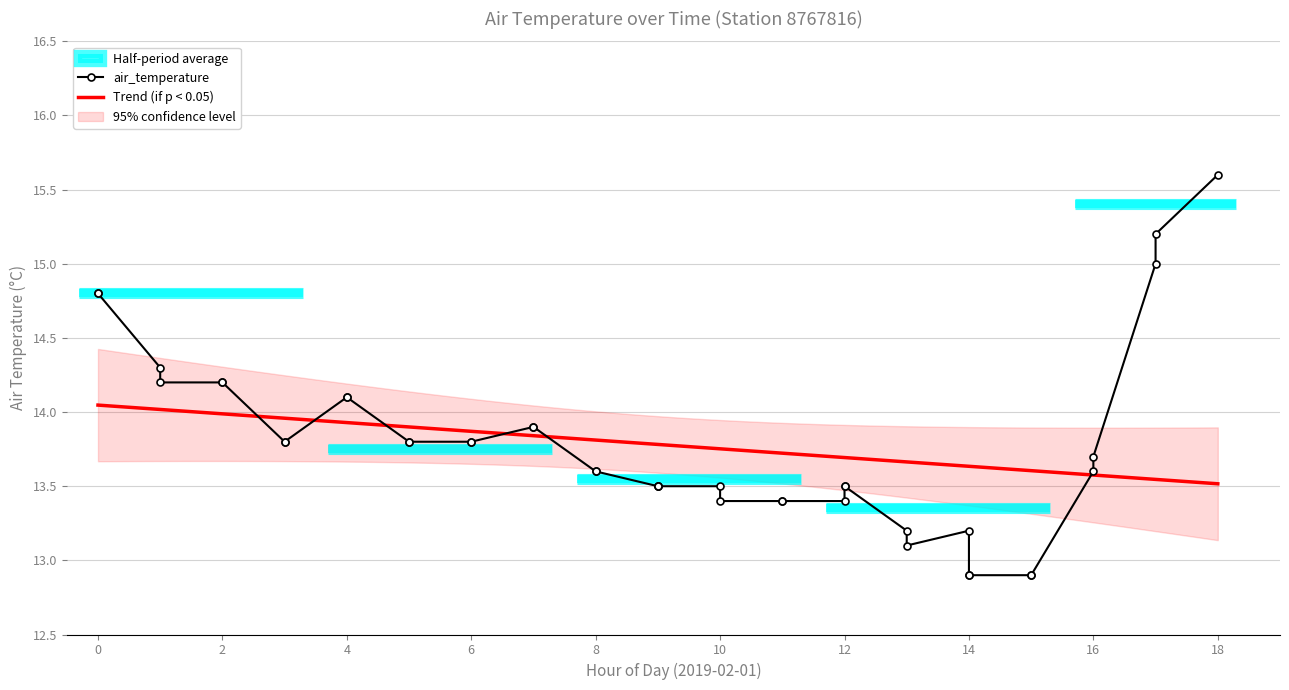

What is the smallest value displayed?

12.9